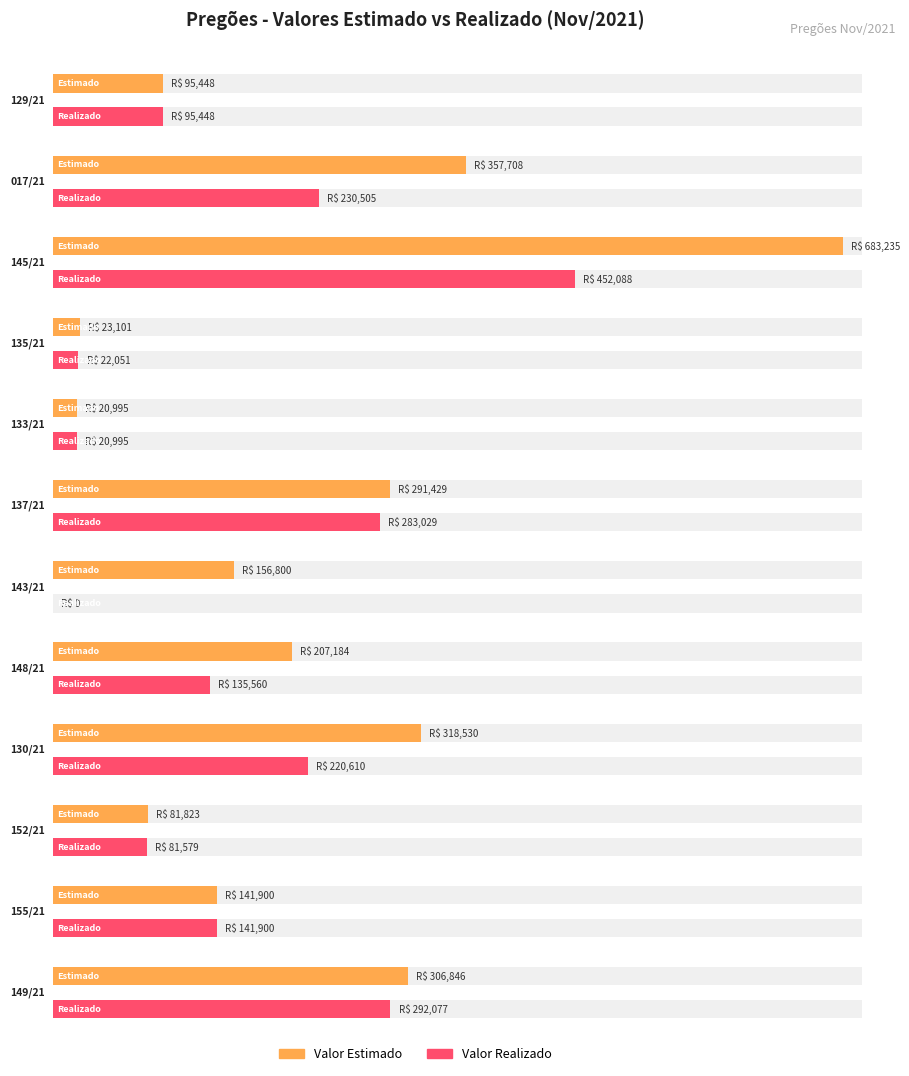

Which series has the largest range (max minus min)?

Valor Estimado